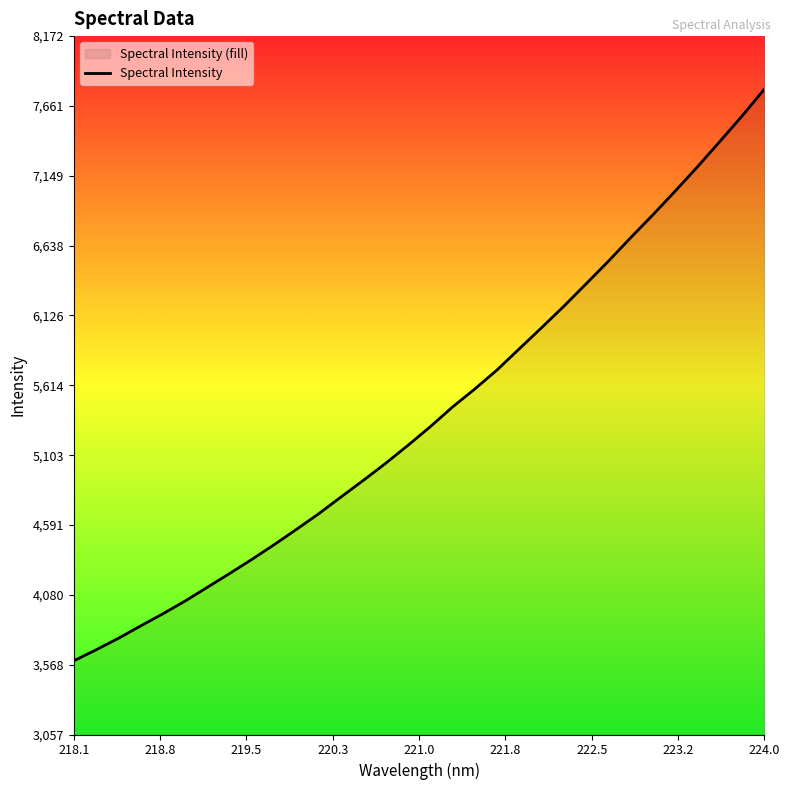

At which category does the chart reach its peak across all series?

224.0